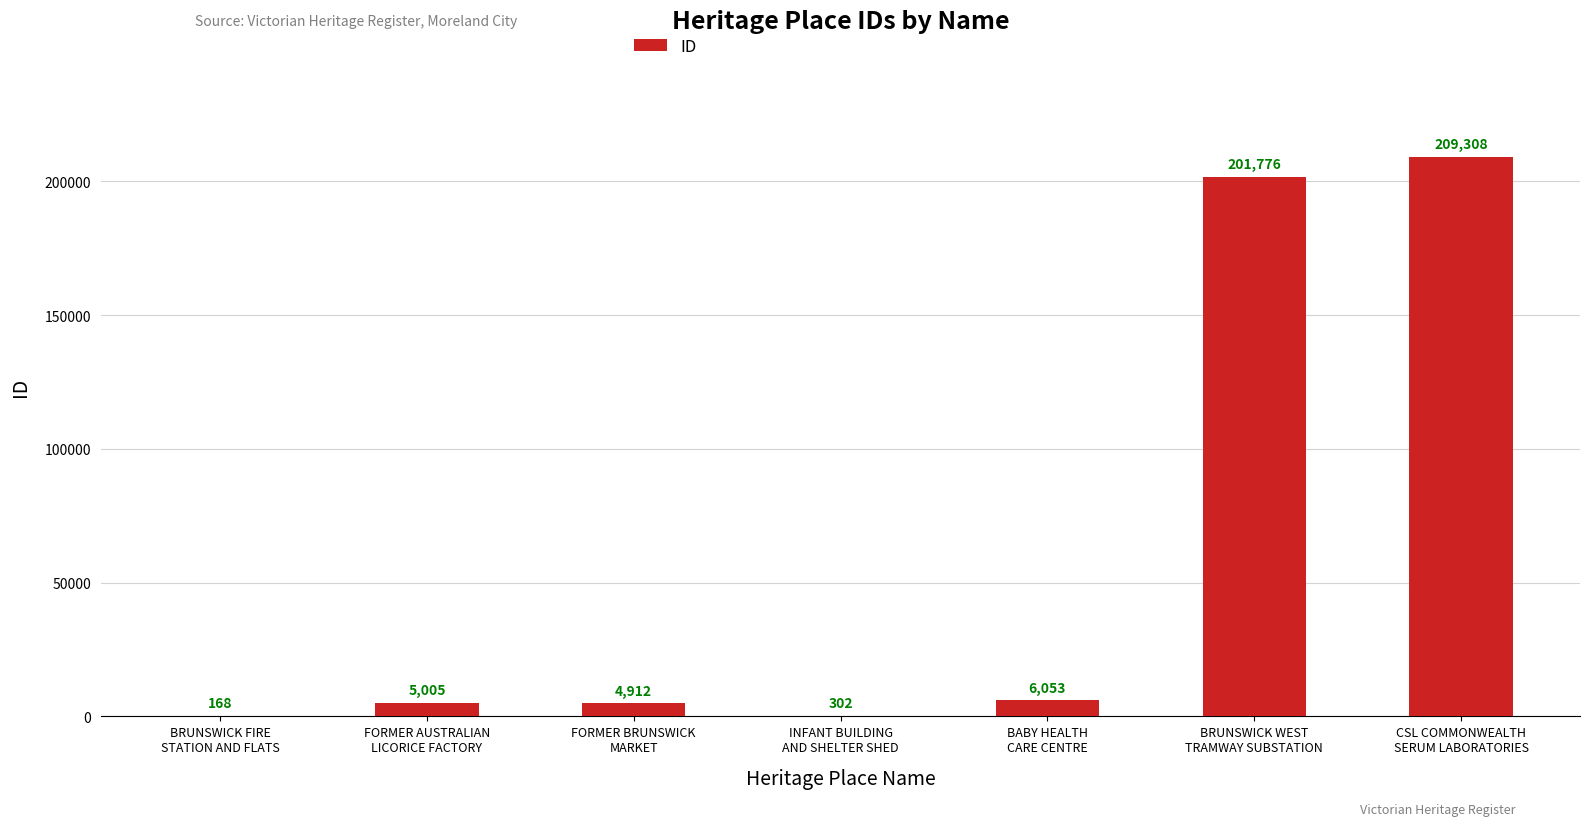

Does the chart contain stacked bars?

No